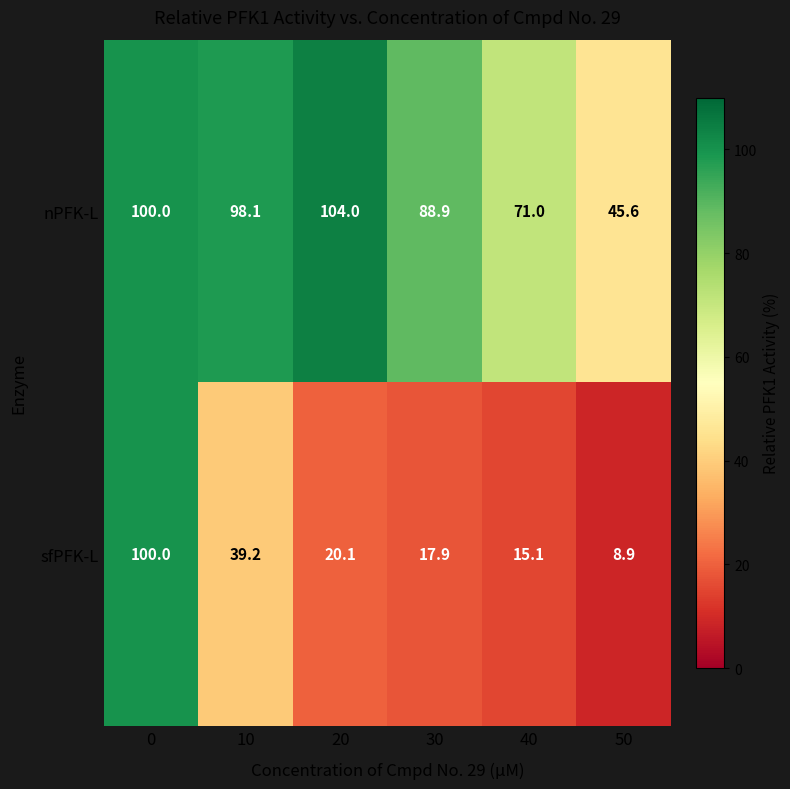

What is the total value across all series at 0?

200.0